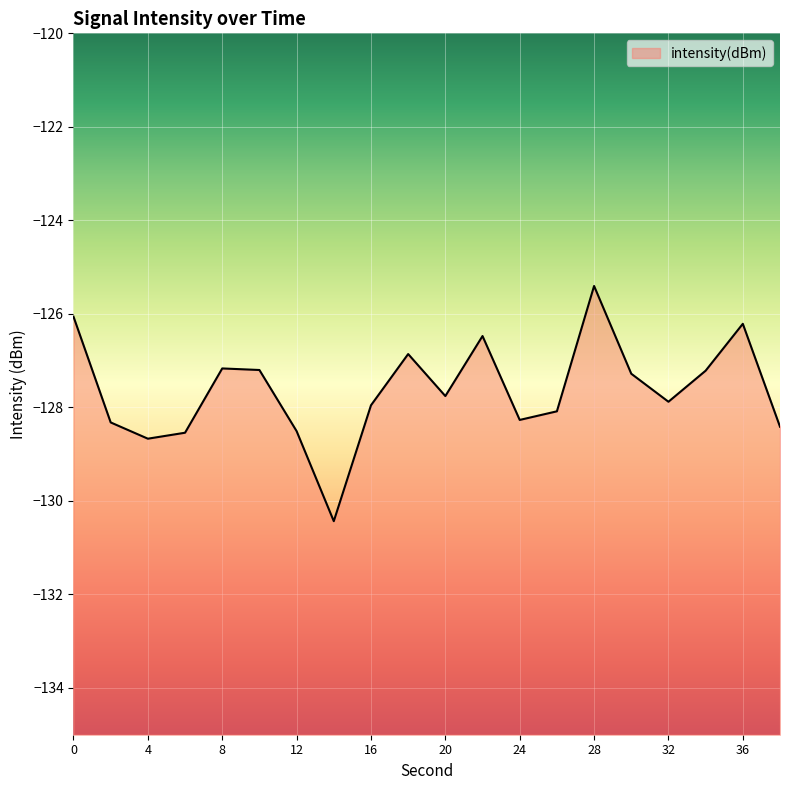

What is the value of the 19th point from the left?

-126.2